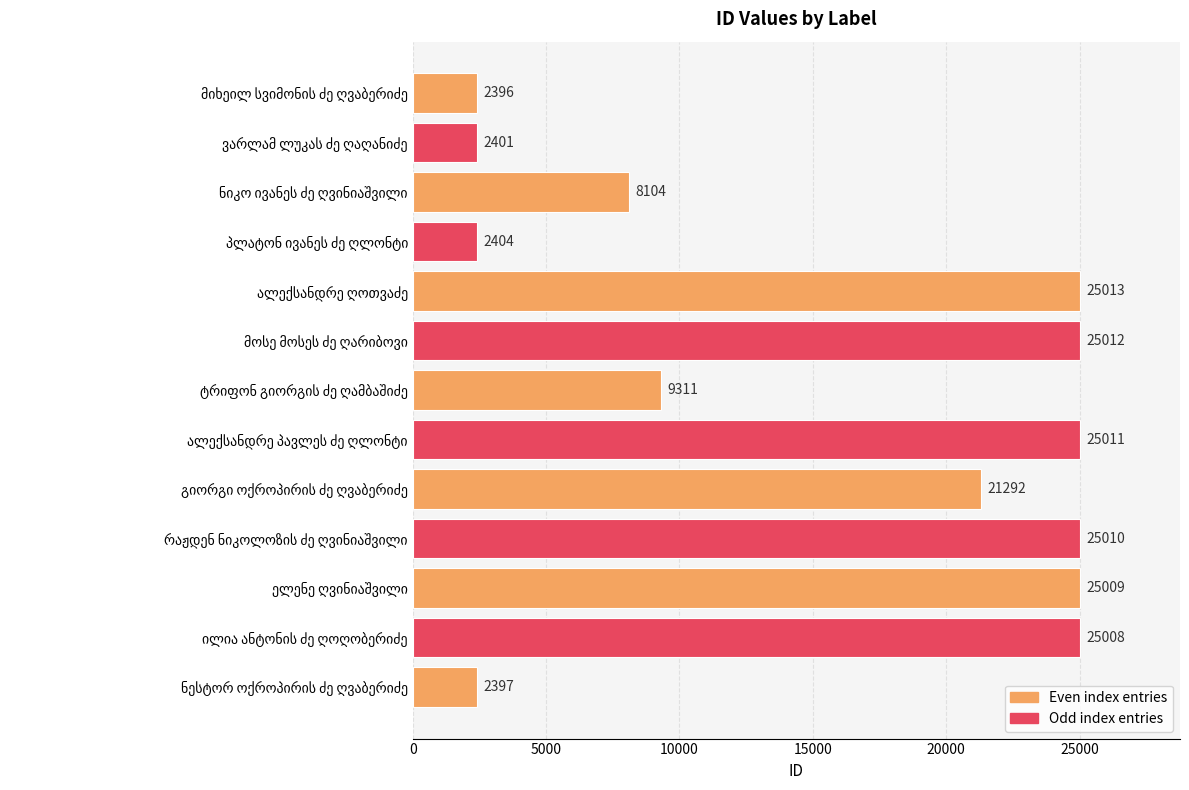

What is the difference between the maximum and second lowest values?

22616